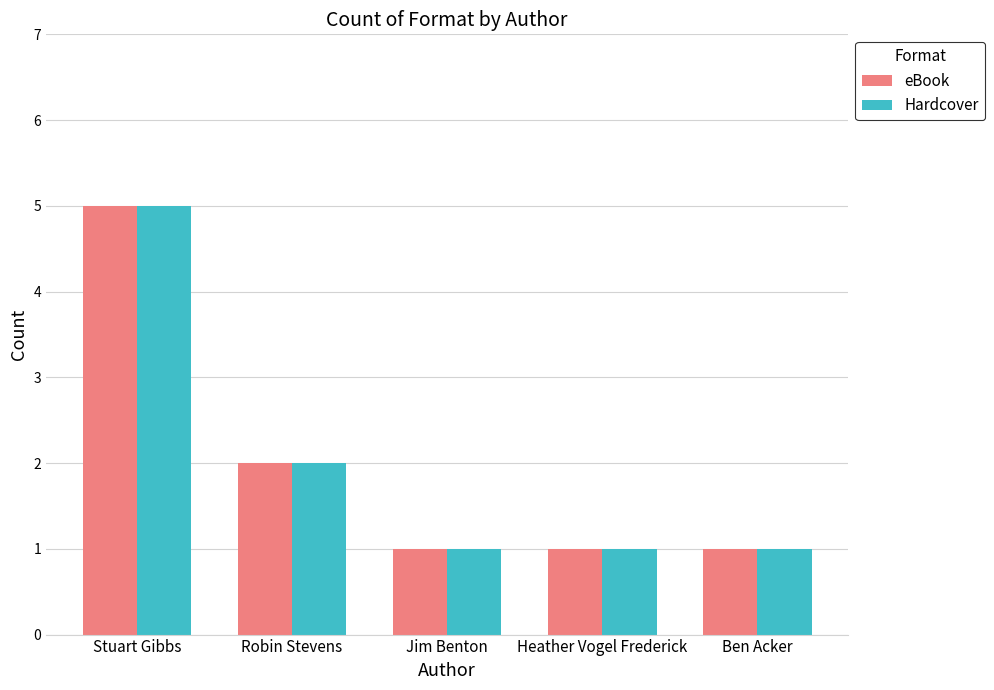

Reading left to right, extract all data points from this chart.

eBook: 5	2	1	1	1
Hardcover: 5	2	1	1	1